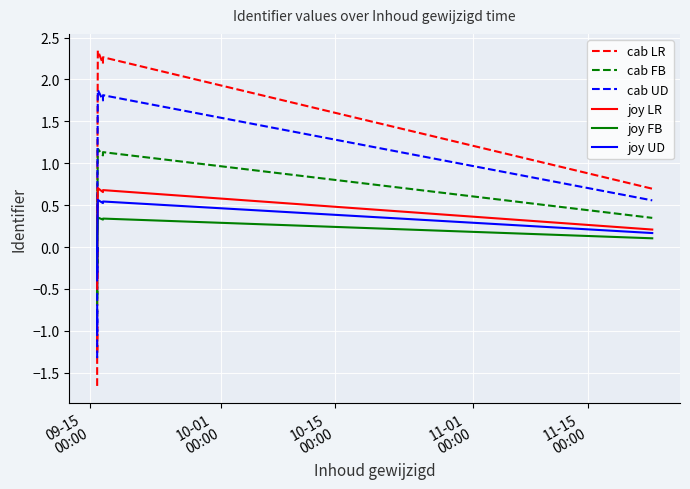

What are all the series names shown in the legend?

cab LR, cab FB, cab UD, joy LR, joy FB, joy UD